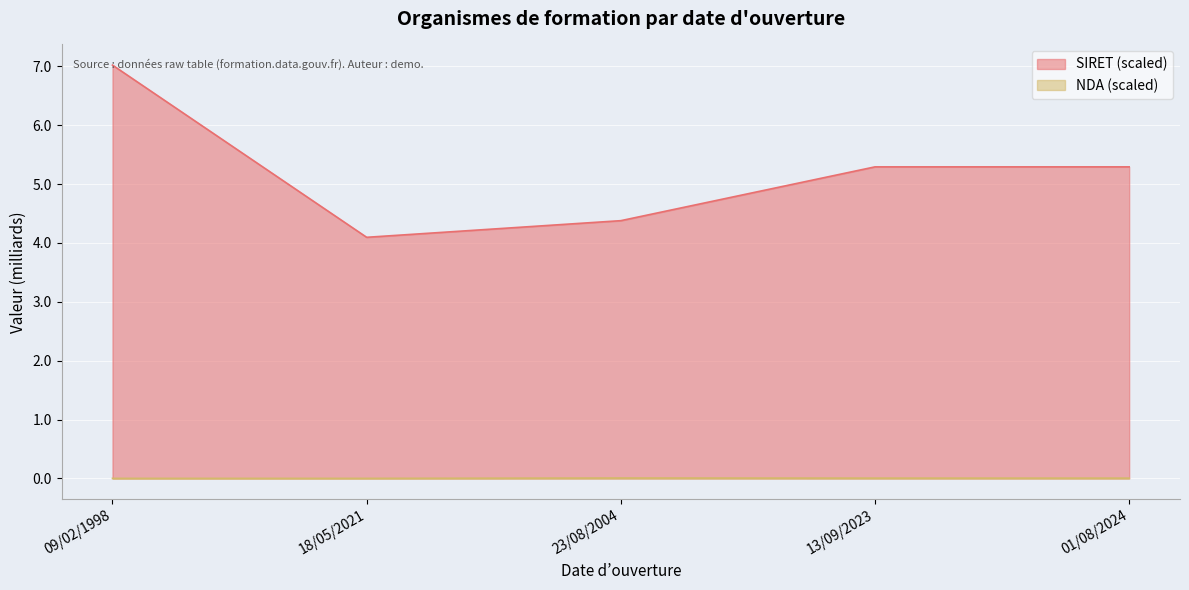

What are all the series names shown in the legend?

SIRET (scaled), NDA (scaled)